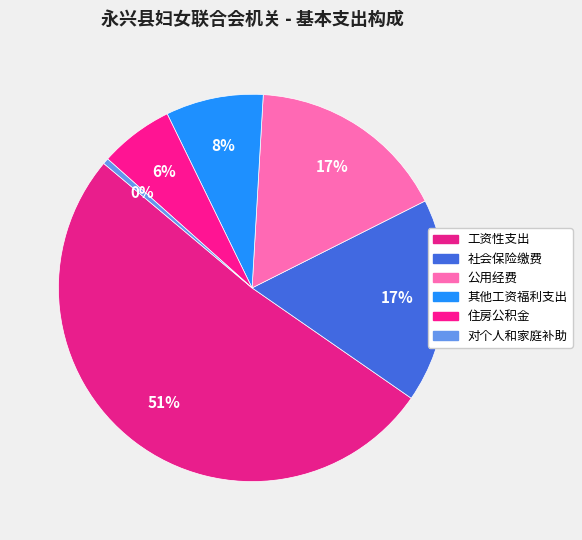

Is there a majority slice in this chart?

Yes